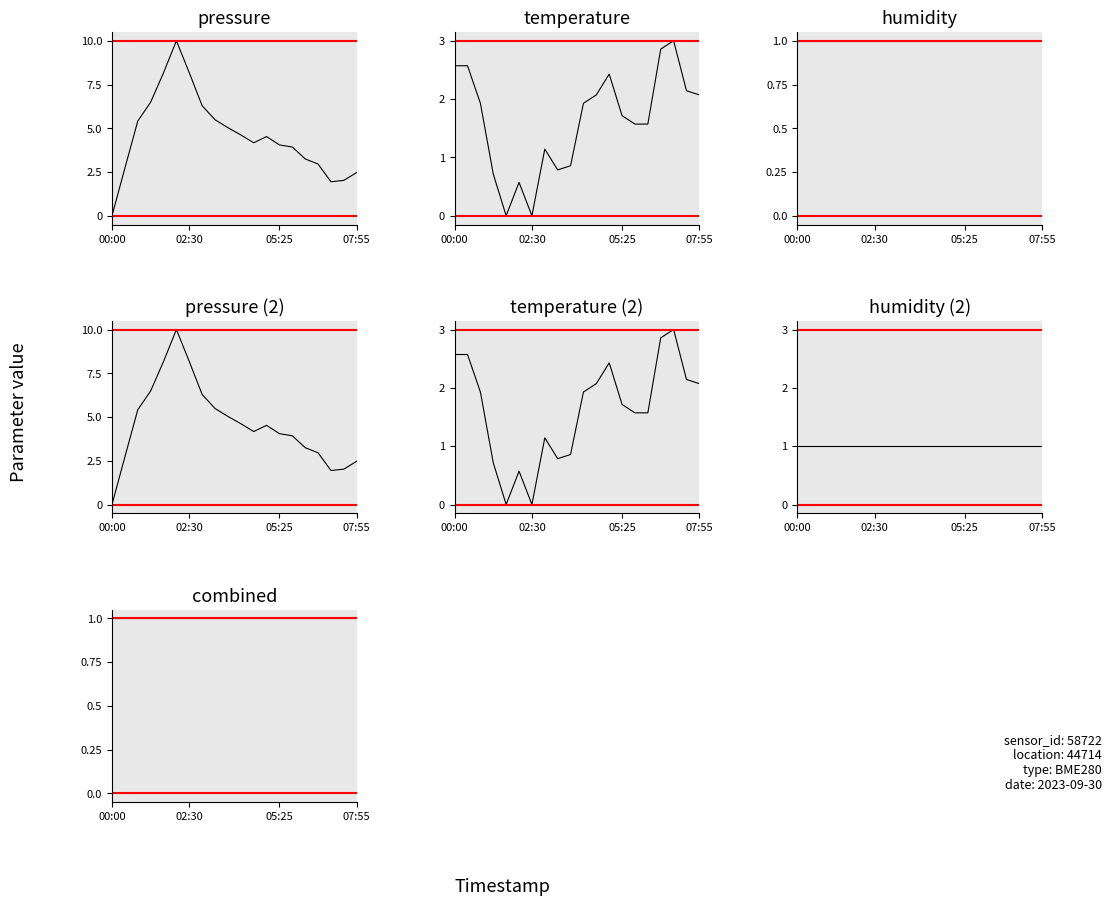

Which series has the largest range (max minus min)?

pressure